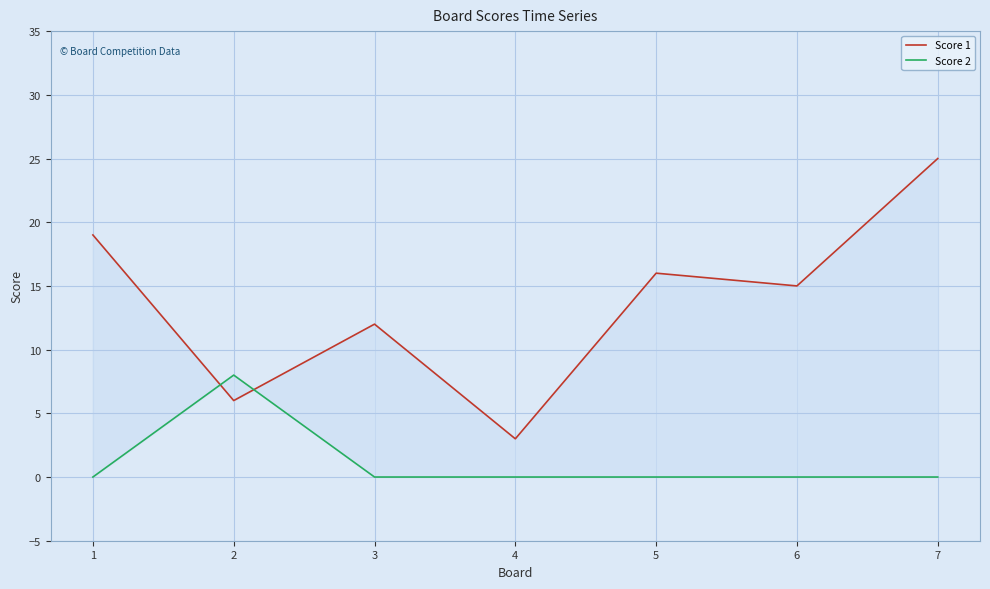

What is the value of the Score 1 point at the 7th from the left?

25